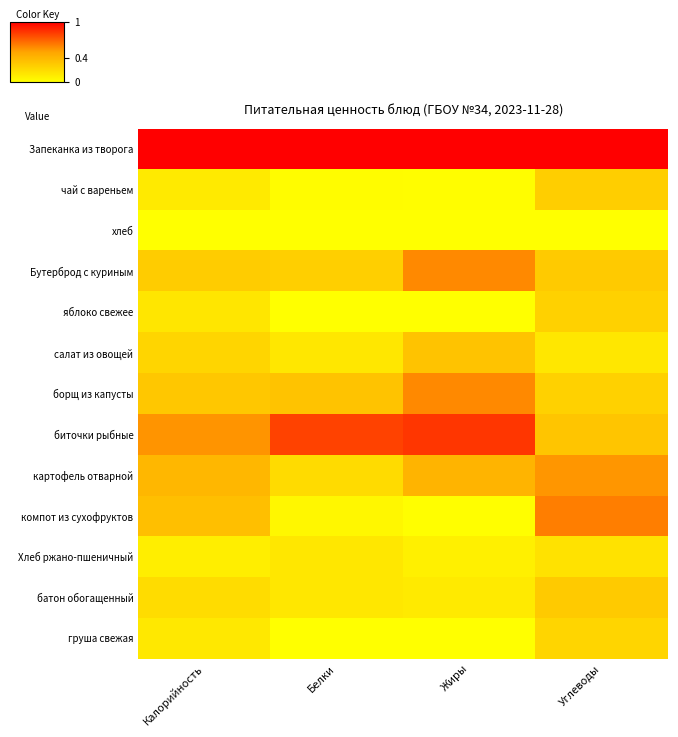

Reading right to left, extract all data points from this chart.

Запеканка из творога: Углеводы=1.0	Жиры=1.0	Белки=1.0	Калорийность=1.0
чай с вареньем: Углеводы=0.3	Жиры=0.0	Белки=0.0	Калорийность=0.1
хлеб: Углеводы=0.0	Жиры=0.0	Белки=0.0	Калорийность=0.0
Бутерброд с куриным: Углеводы=0.3	Жиры=0.6	Белки=0.3	Калорийность=0.3
яблоко свежее: Углеводы=0.2	Жиры=0.0	Белки=0.0	Калорийность=0.1
салат из овощей: Углеводы=0.1	Жиры=0.3	Белки=0.1	Калорийность=0.2
борщ из капусты: Углеводы=0.2	Жиры=0.6	Белки=0.3	Калорийность=0.3
биточки рыбные: Углеводы=0.3	Жиры=0.8	Белки=0.8	Калорийность=0.5
картофель отварной: Углеводы=0.5	Жиры=0.4	Белки=0.2	Калорийность=0.4
компот из сухофруктов: Углеводы=0.6	Жиры=0.0	Белки=0.0	Калорийность=0.4
Хлеб ржано-пшеничный: Углеводы=0.2	Жиры=0.1	Белки=0.1	Калорийность=0.1
батон обогащенный: Углеводы=0.3	Жиры=0.1	Белки=0.1	Калорийность=0.2
груша свежая: Углеводы=0.2	Жиры=0.0	Белки=0.0	Калорийность=0.1